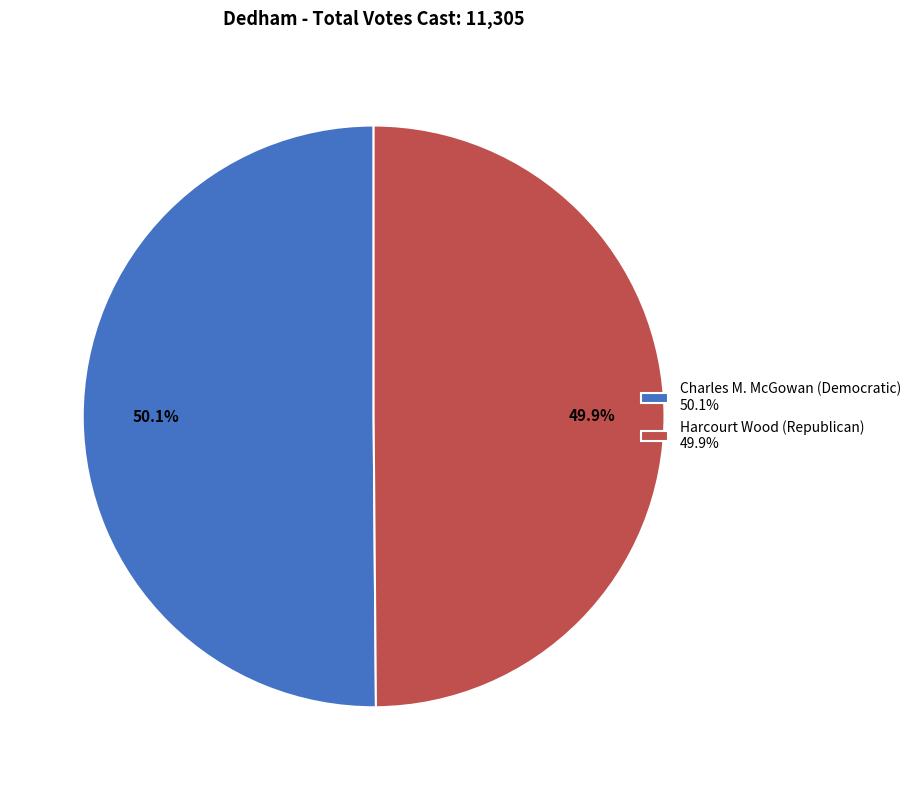

Does any single category account for the majority?

Yes